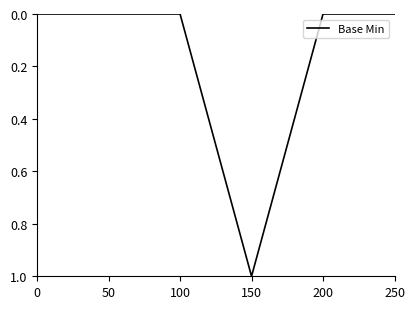

Count the values in the range 0 to 1.

6